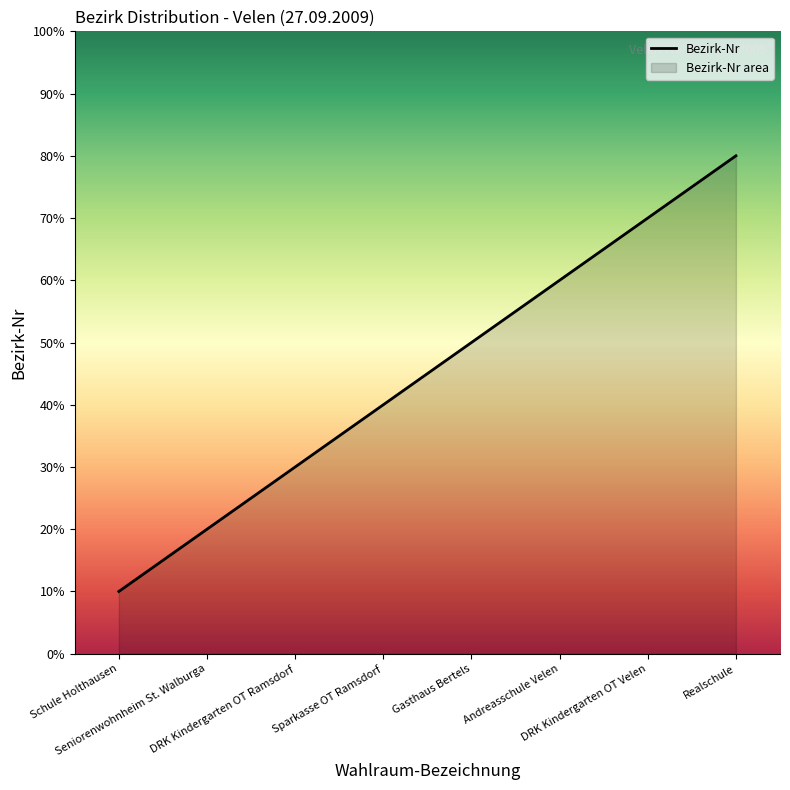

Rank the categories by value from highest to lowest.

Realschule, DRK Kindergarten OT Velen, Andreasschule Velen, Gasthaus Bertels, Sparkasse OT Ramsdorf, DRK Kindergarten OT Ramsdorf, Seniorenwohnheim St. Walburga, Schule Holthausen